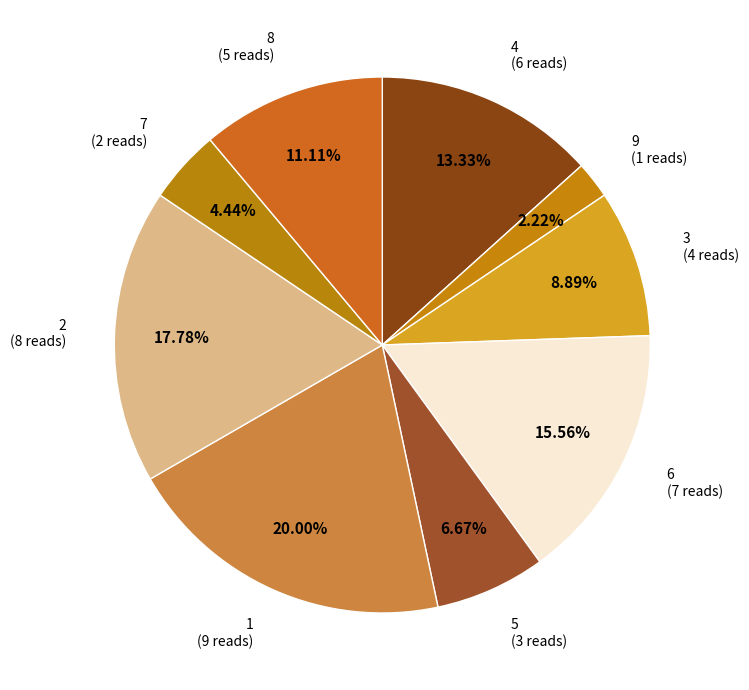

How many segments does this pie chart have?

9